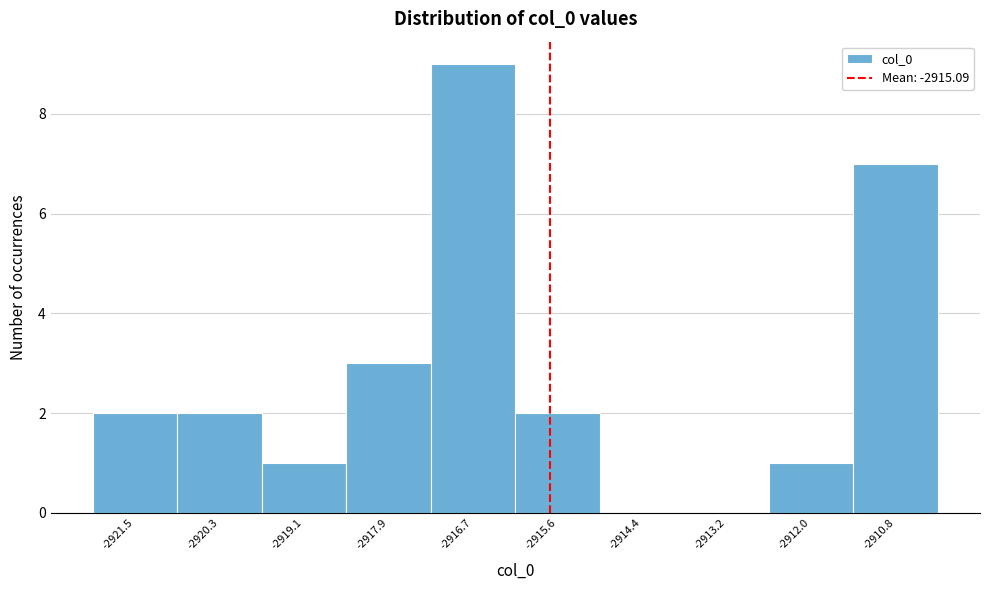

Reading left to right, extract all data points from this chart.

-2921.5=2	-2920.3=2	-2919.1=1	-2917.9=3	-2916.7=9	-2915.6=2	-2914.4=0	-2913.2=0	-2912.0=1	-2910.8=7